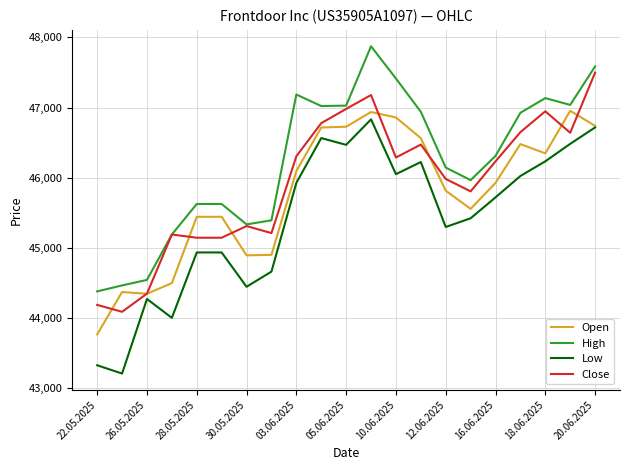

List the series in order of their overall mean, lowest first.

Low, Open, Close, High